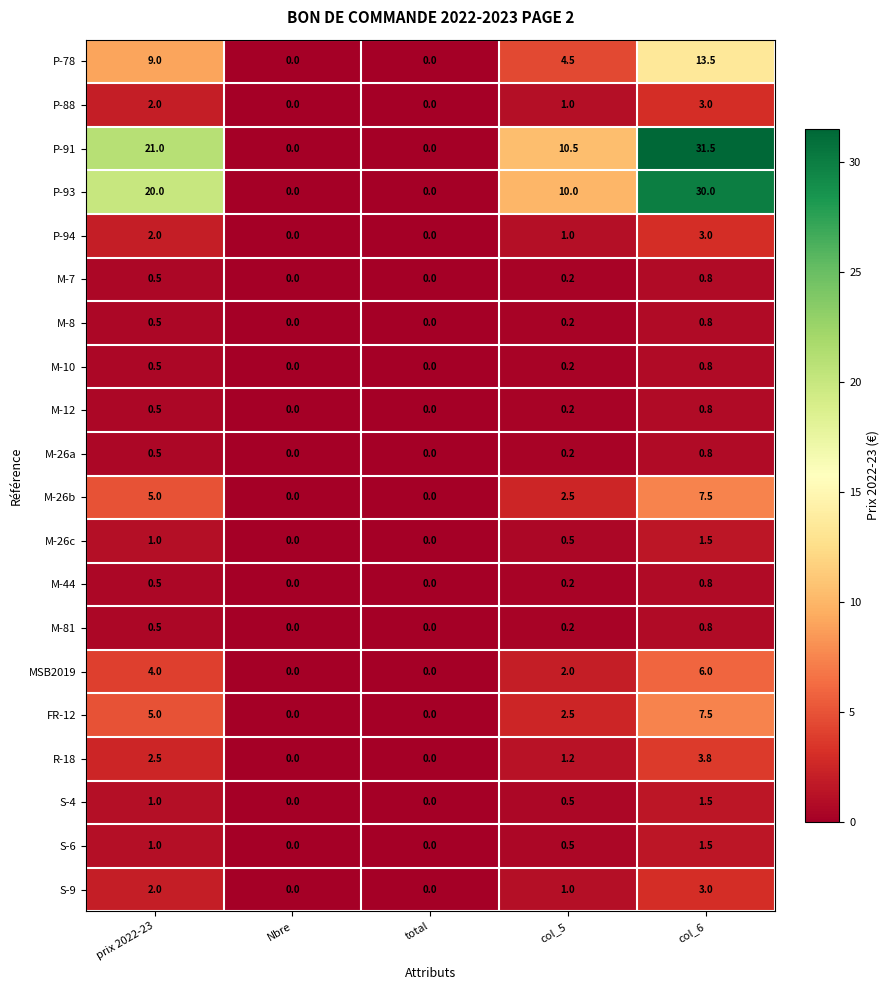

What is the difference between the maximum and minimum values in the M-81 series?

0.8